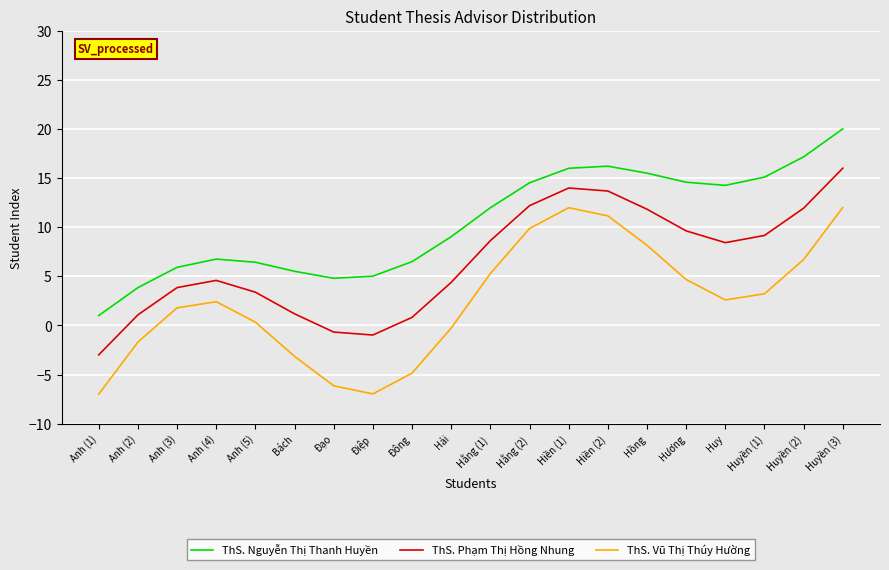

What is the spread (max minus min) of values at Anh (5)?

6.1